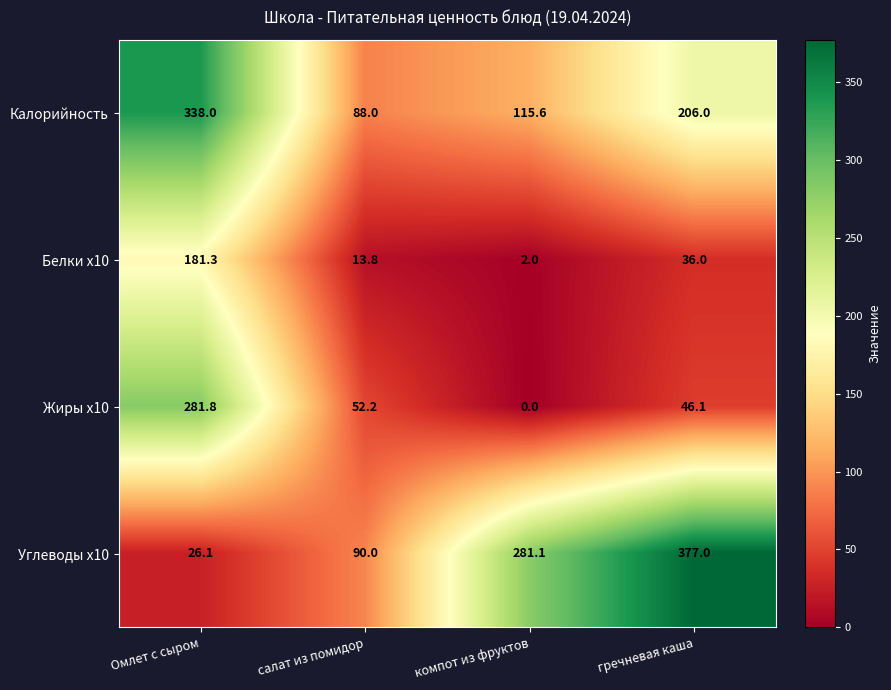

Which series has the largest total across all categories?

Углеводы x10